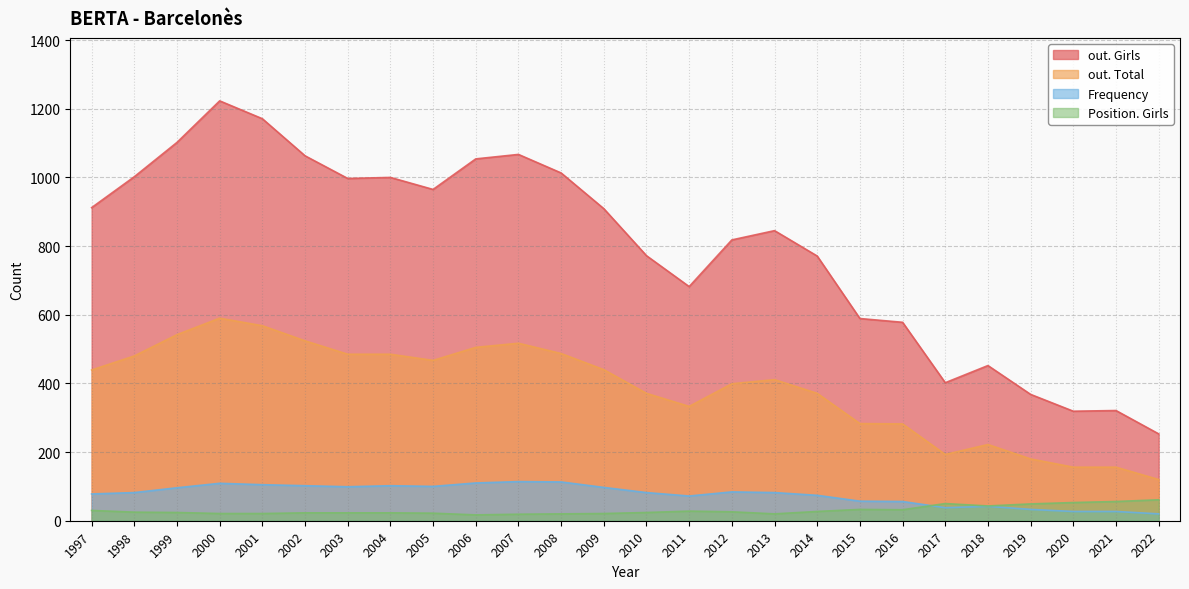

Which has a higher value, 2011 or 2019?

2011